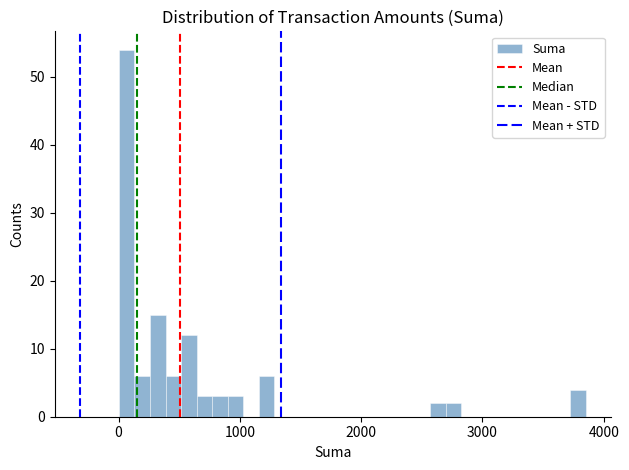

Around what value on the x-axis is the tallest bar? Give the approximate position of its centre, as read against the axis.

100